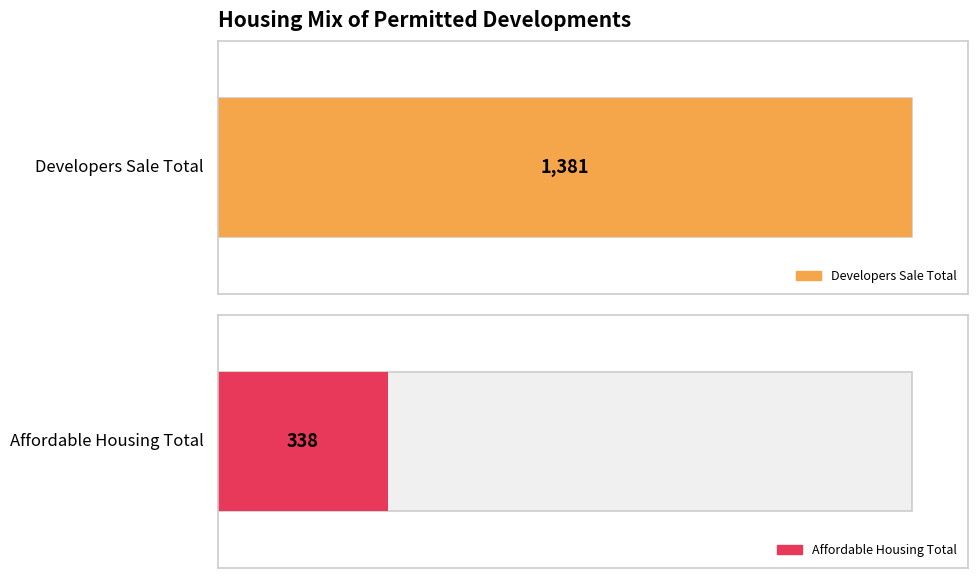

Is the value of Affordable Housing Total at Wavendon greater than the value of Developers Sale Total at Caldecotte?

No